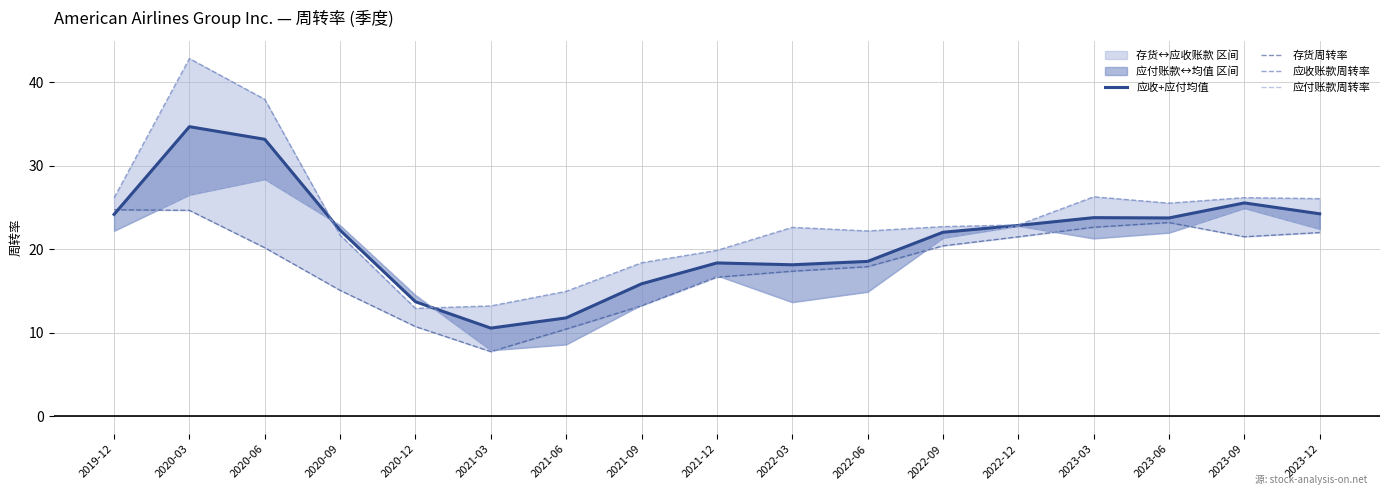

Rank the series by their maximum value, from lowest to highest.

存货周转率, 应付账款周转率, 应收+应付均值, 应收账款周转率